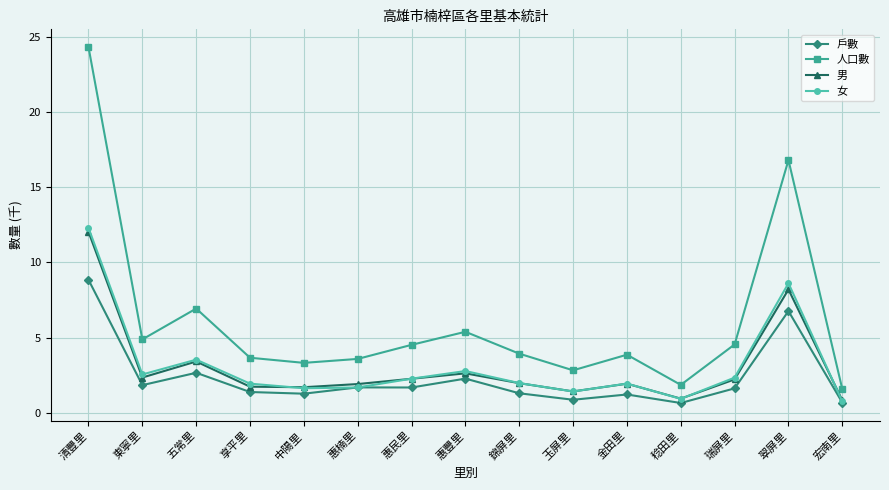

True or false: 人口數 and 女 intersect in this chart.

False